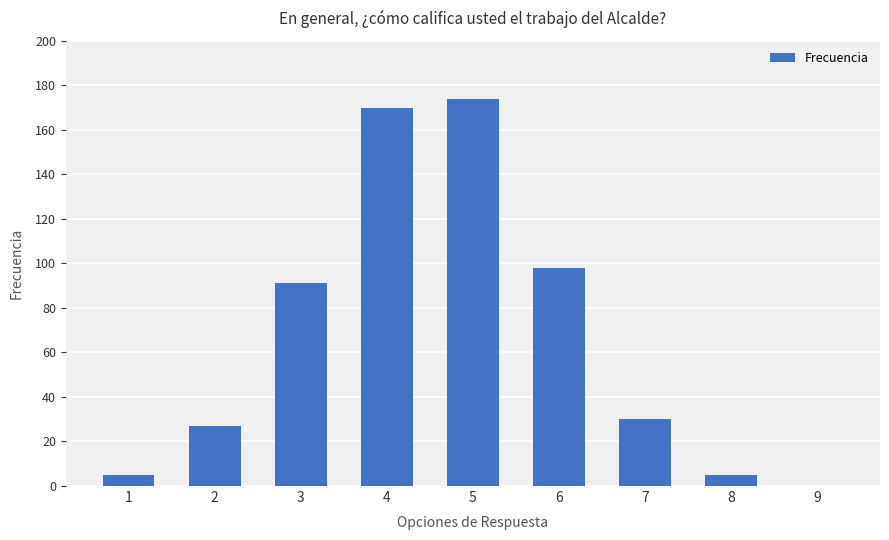

At which label does the data first exceed 30?

3